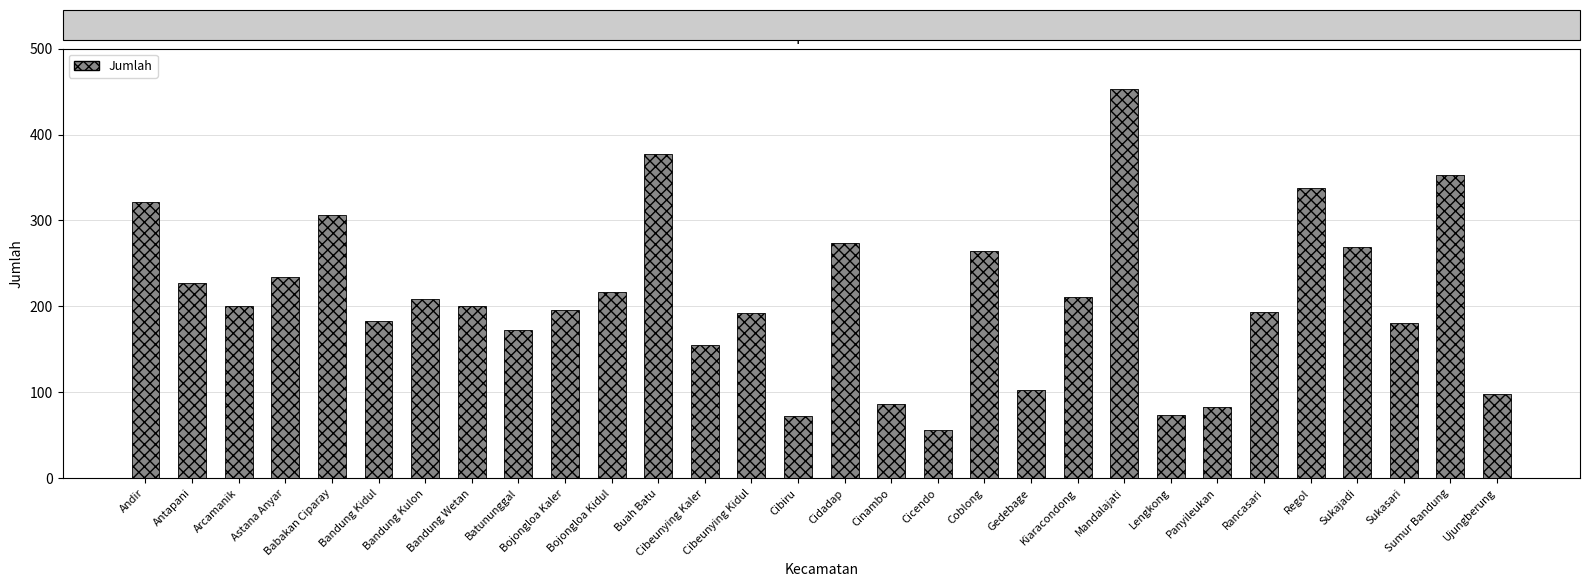

Where is the data nearest to the value 254?

Coblong